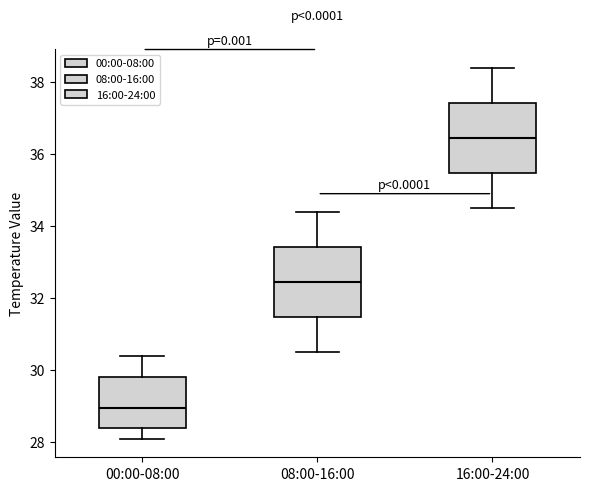

Reading left to right, read every box against the y-axis: the position of its median line, the range the box covers, and the ends of its whiskers. The values are not printed on the chart, so give them approximately, as read against the axis.

00:00-08:00: median 29.0, box 28.4 to 29.8, whiskers 28.2 to 30.4
08:00-16:00: median 32.4, box 31.4 to 33.4, whiskers 30.6 to 34.4
16:00-24:00: median 36.4, box 35.4 to 37.4, whiskers 34.6 to 38.4